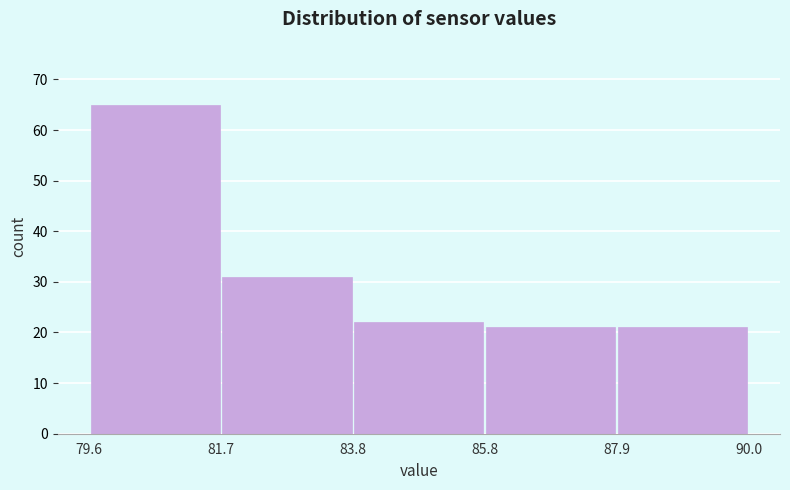

Reading left to right, transcribe this chart: for each bar, give the range it covers on the x-axis and its height. The values are not printed on the chart, so give them approximately, as read against the axis.

79.6 to 81.7: 65
81.7 to 83.8: 31
83.8 to 85.8: 22
85.8 to 87.9: 21
87.9 to 90.0: 21